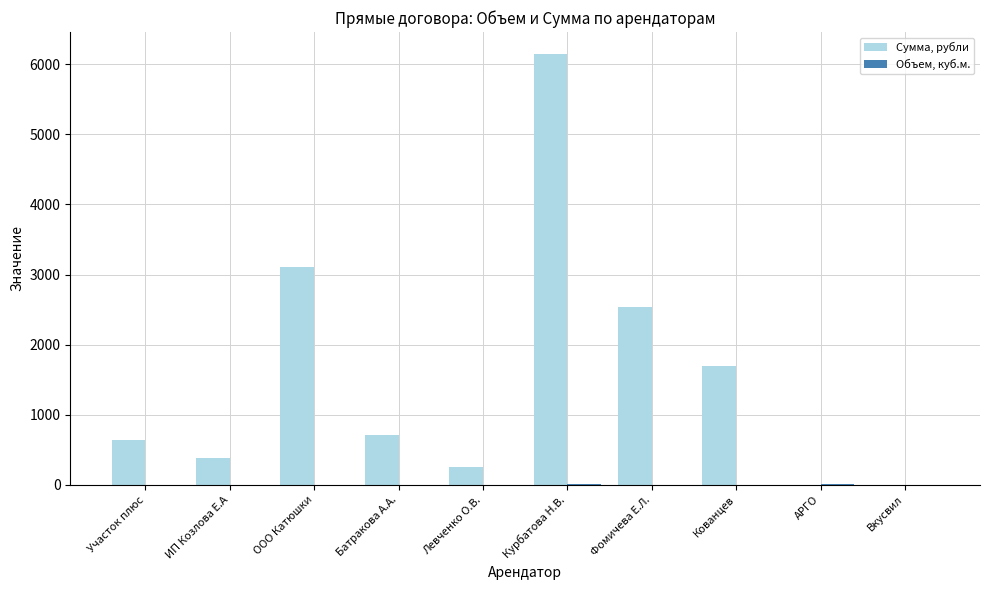

What is the highest value of the Сумма, рубли series?

6151.6